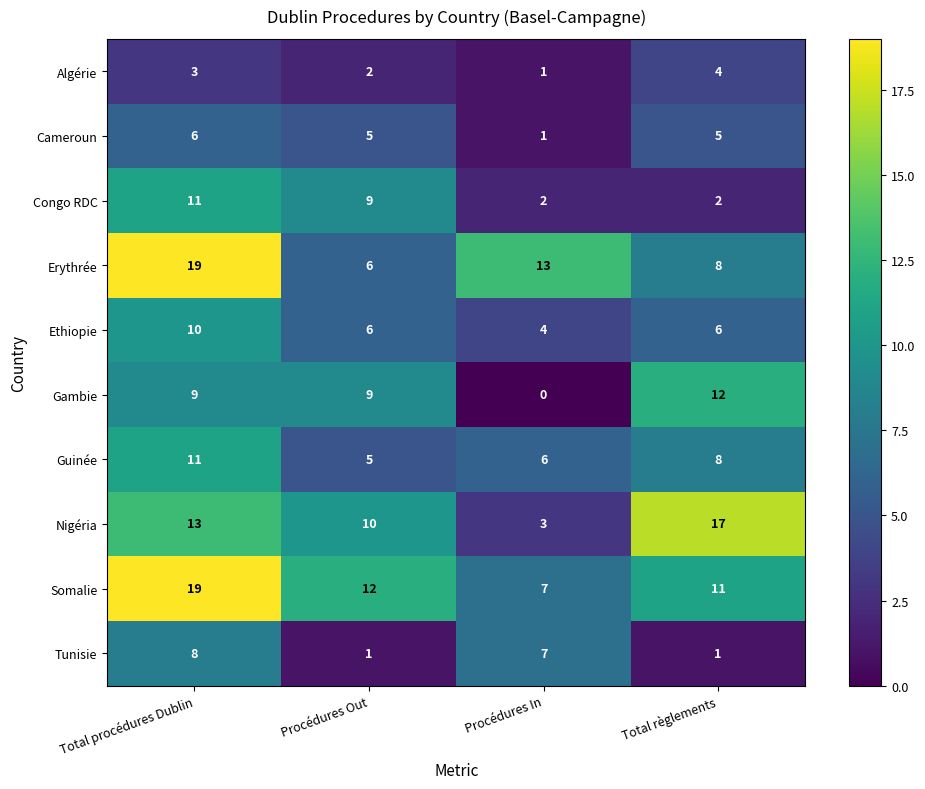

What is the sum of all Congo RDC values?

24